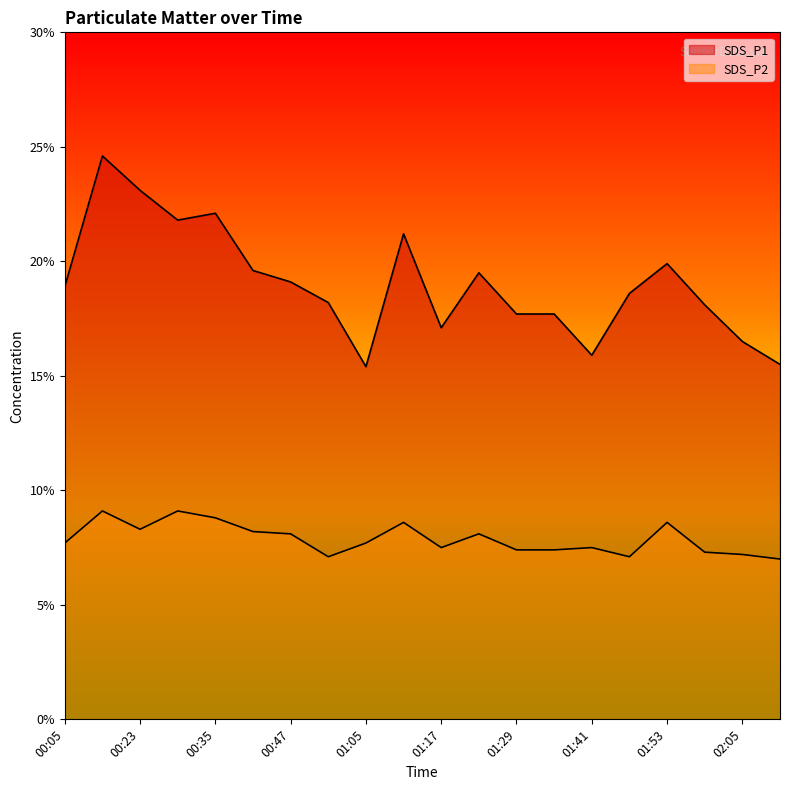

List the labels in order of SDS_P1 value, largest first.

00:17, 00:23, 00:35, 00:29, 01:11, 01:53, 00:41, 01:23, 00:47, 00:05, 01:47, 00:53, 01:59, 01:29, 01:35, 01:17, 02:05, 01:41, 02:11, 01:05